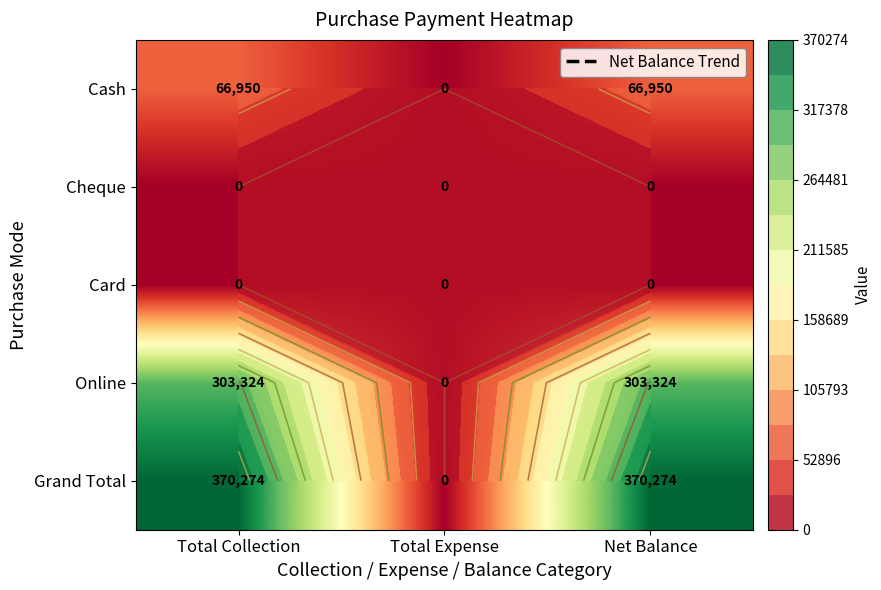

At which category is the sum across all series the highest?

Total Collection